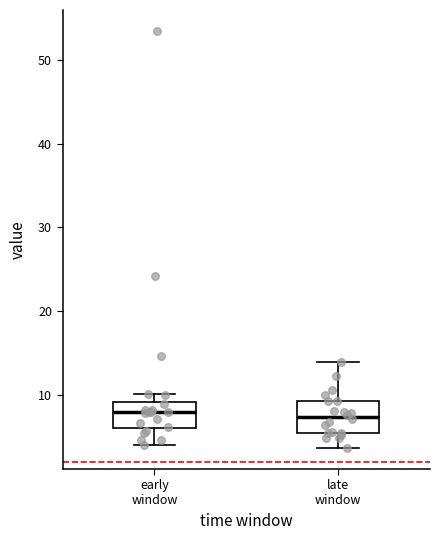

Where does the lower whisker of the box for early window end on the y-axis? The values are not printed on the chart, so give them approximately, as read against the axis.

4